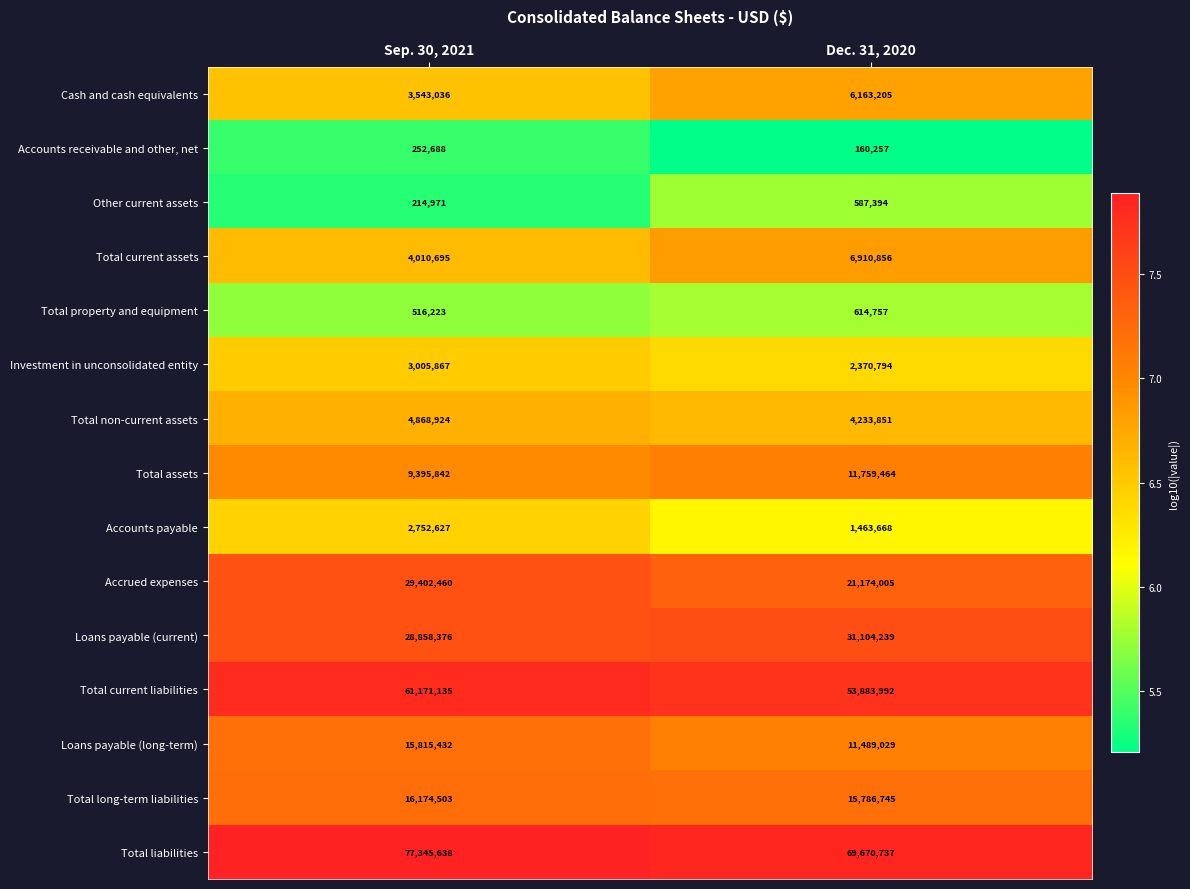

What is the spread (max minus min) of values at Dec. 31, 2020?

69510480